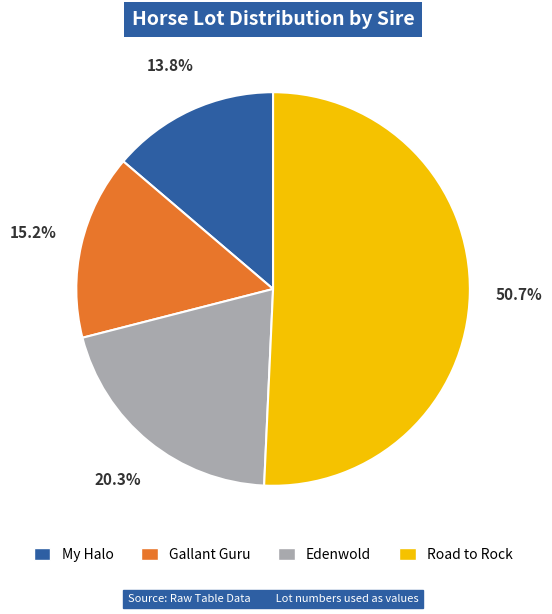

How many slices are in this pie chart?

4